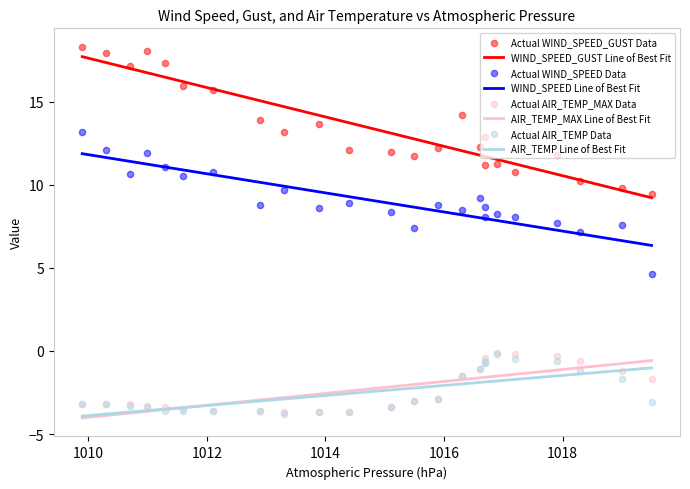

Which series contains the highest Y value?

WIND_SPEED_GUST